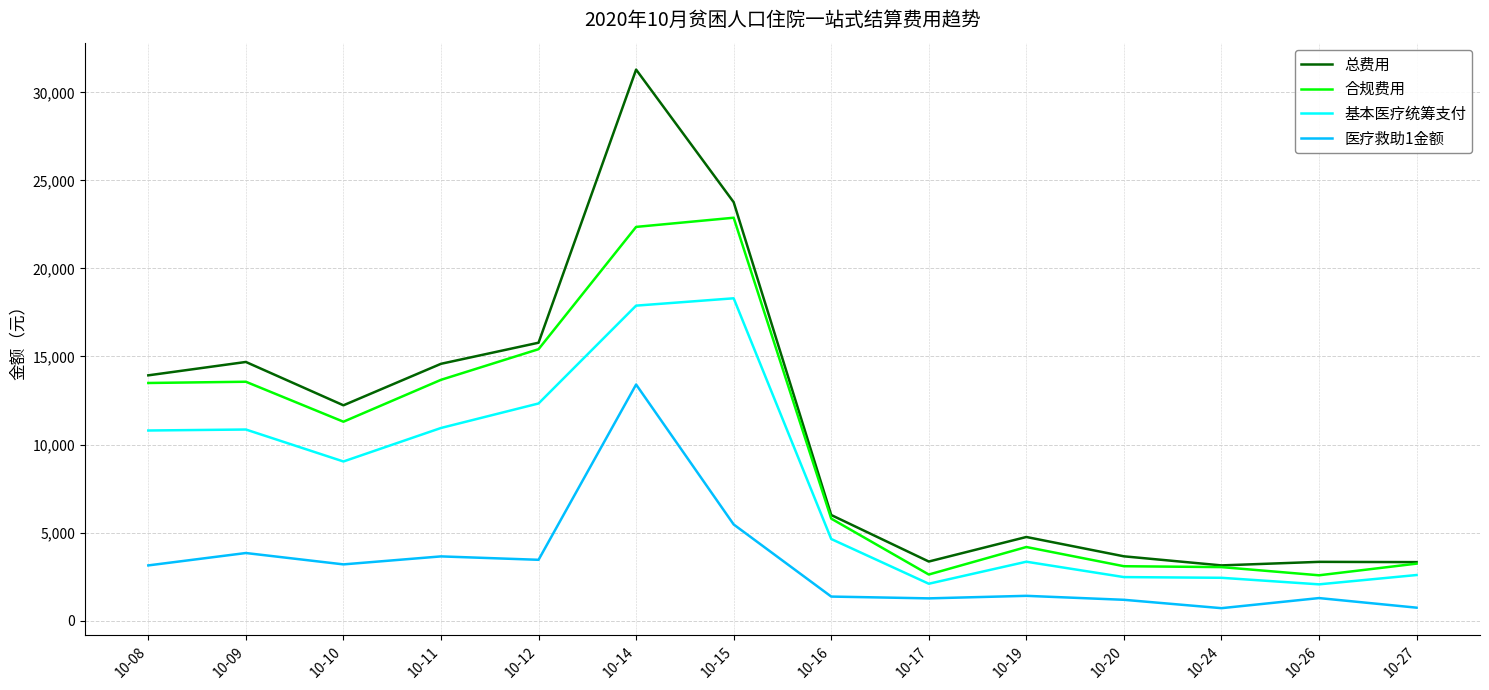

What is the smallest value displayed?

704.1